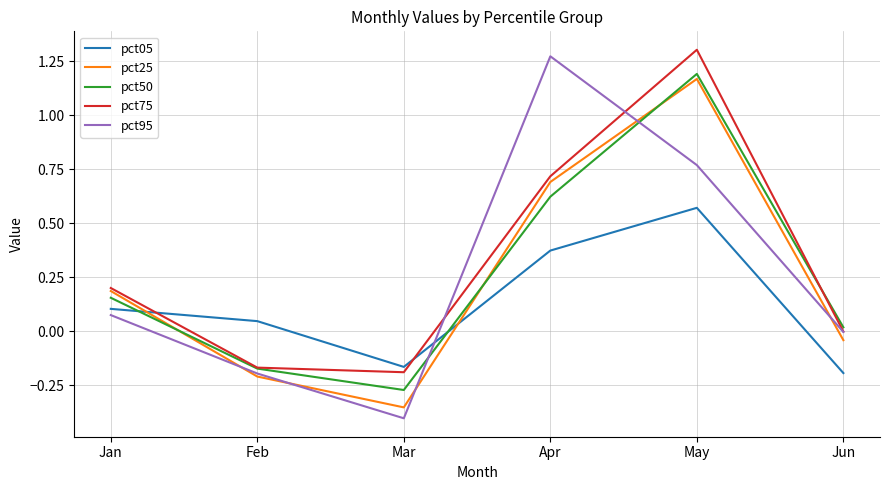

At which label does pct75 first exceed 0?

Jan